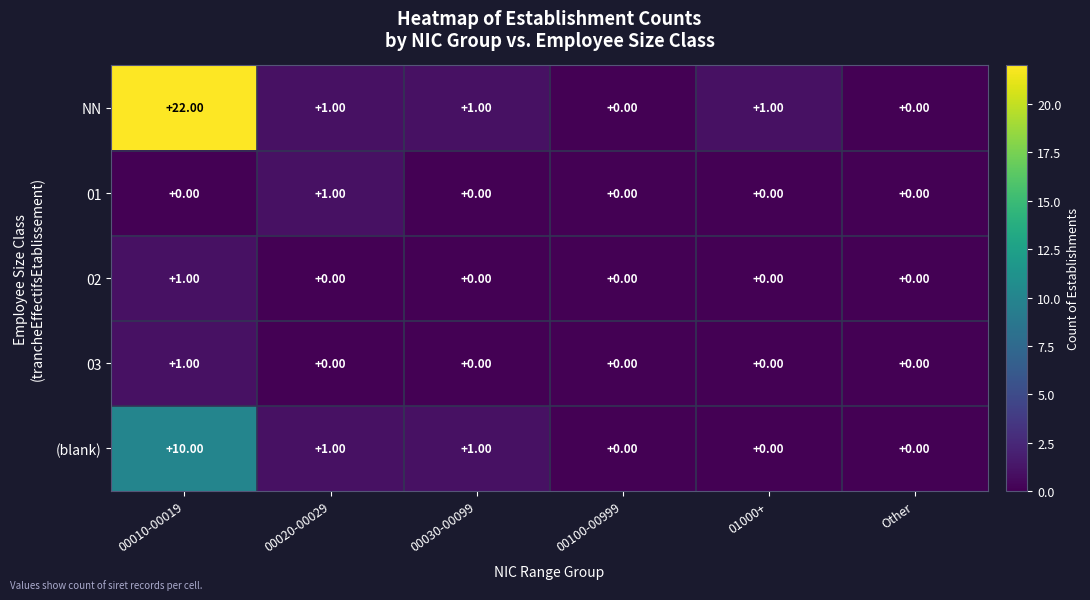

How many positive values does the 02 series have?

1